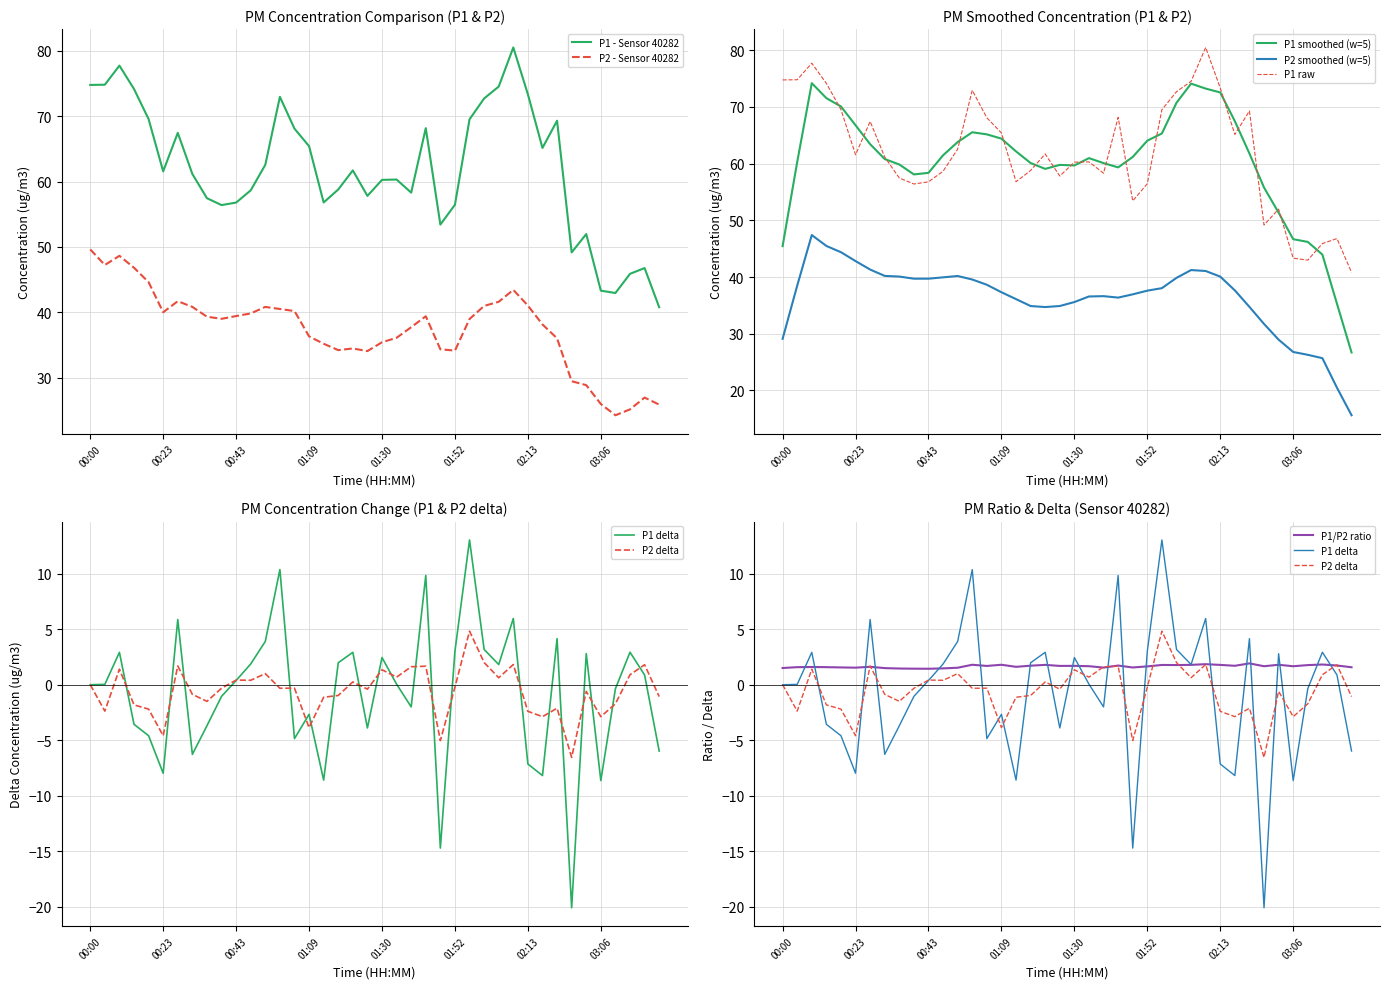

Reading left to right, extract all data points from this chart.

P1: 00:00=74.8	00:06=74.8	00:09=77.7	00:11=74.1	00:17=69.5	00:23=61.5	00:26=67.4	00:32=61.1	00:38=57.5	00:41=56.4	00:43=56.8	00:46=58.6	00:48=62.5	00:54=72.9	01:03=68.1	01:09=65.4	01:15=56.8	01:21=58.8	01:23=61.7	01:28=57.8	01:30=60.2	01:36=60.3	01:39=58.3	01:41=68.2	01:47=53.4	01:52=56.5	02:03=69.5	02:06=72.7	02:08=74.5	02:11=80.5	02:13=73.3	02:29=65.1	02:42=69.3	02:57=49.2	03:00=52.0	03:06=43.3	03:11=43.0	03:14=45.9	03:17=46.8	03:20=40.8
P2: 00:00=49.6	00:06=47.2	00:09=48.6	00:11=46.8	00:17=44.6	00:23=40.0	00:26=41.7	00:32=40.9	00:38=39.4	00:41=39.0	00:43=39.5	00:46=39.9	00:48=40.9	00:54=40.5	01:03=40.2	01:09=36.4	01:15=35.2	01:21=34.2	01:23=34.5	01:28=34.1	01:30=35.5	01:36=36.1	01:39=37.8	01:41=39.4	01:47=34.4	01:52=34.2	02:03=39.0	02:06=41.0	02:08=41.6	02:11=43.5	02:13=41.0	02:29=38.2	02:42=36.0	02:57=29.5	03:00=28.9	03:06=26.0	03:11=24.3	03:14=25.2	03:17=27.0	03:20=25.9